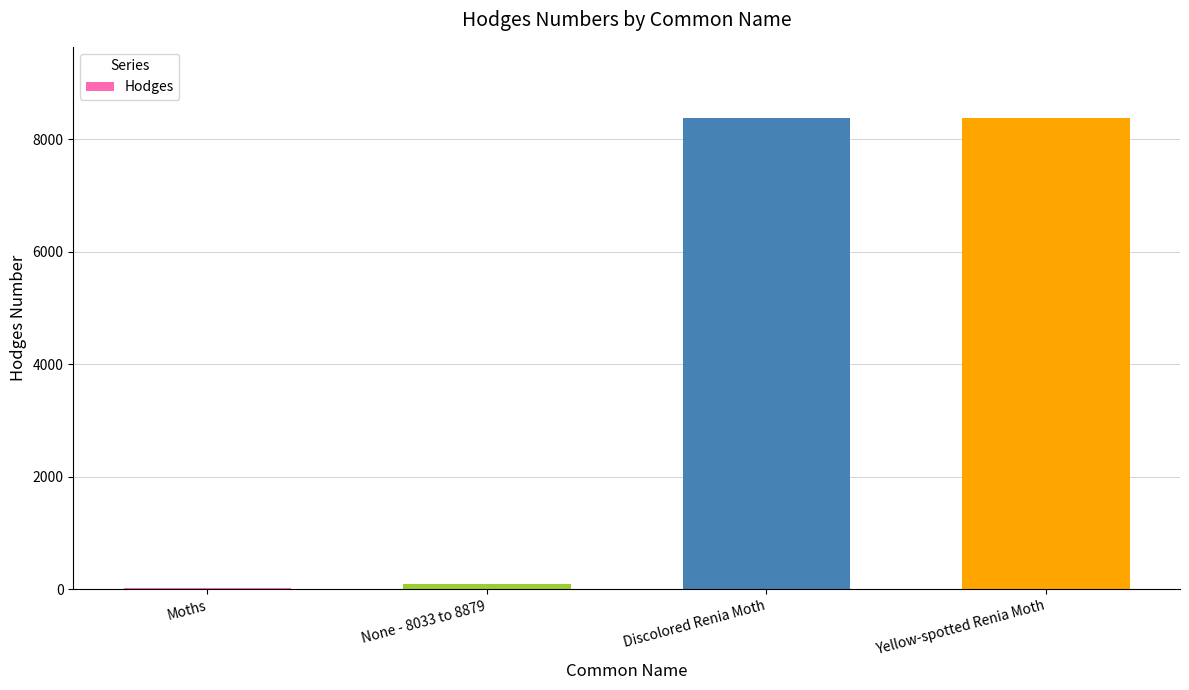

Approximately how many times larger is the value at Yellow-spotted Renia Moth compared to None - 8033 to 8879?

90.0